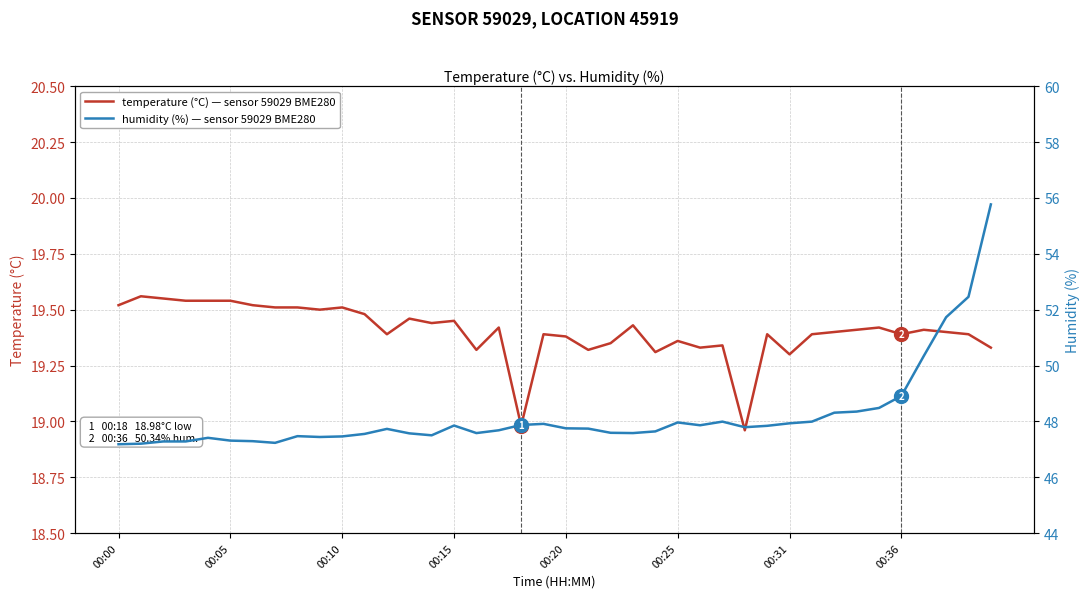

List the labels in order of temperature (°C) value, smallest first.

28, 18, 30, 24, 16, 21, 26, 39, 27, 22, 25, 20, 12, 19, 29, 31, 35, 38, 32, 37, 33, 36, 17, 34, 23, 14, 15, 13, 11, 9, 00:36, 8, 10, 00:00, 00:31, 00:15, 00:20, 00:25, 00:10, 00:05